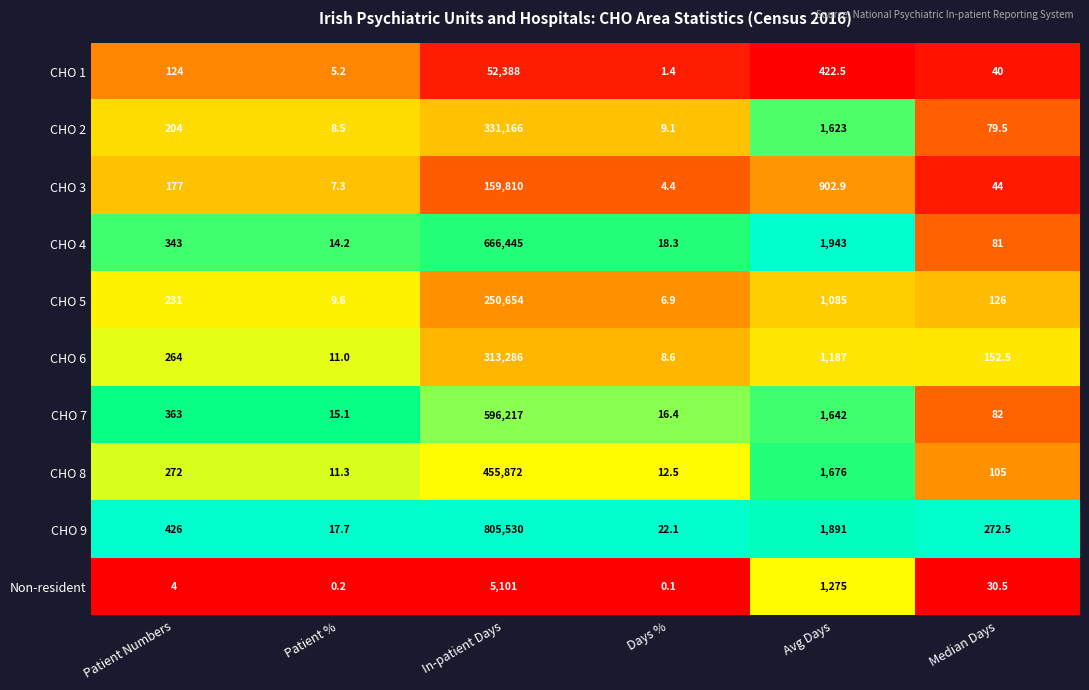

List the series in order of their peak value, lowest first.

Non-resident, CHO 1, CHO 3, CHO 5, CHO 6, CHO 2, CHO 8, CHO 7, CHO 4, CHO 9